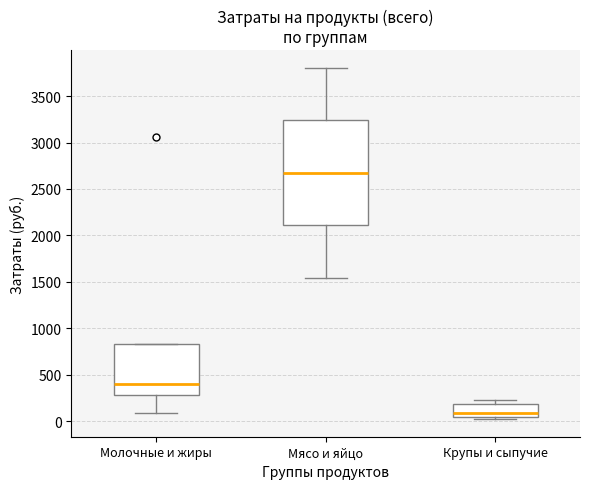

Reading left to right, read every box against the y-axis: the position of its median line, the range the box covers, and the ends of its whiskers. The values are not printed on the chart, so give them approximately, as read against the axis.

Молочные и жиры: median 400, box 300 to 850, whiskers 100 to 850
Мясо и яйцо: median 2700, box 2100 to 3250, whiskers 1550 to 3800
Крупы и сыпучие: median 100, box 50 to 200, whiskers 0 to 250